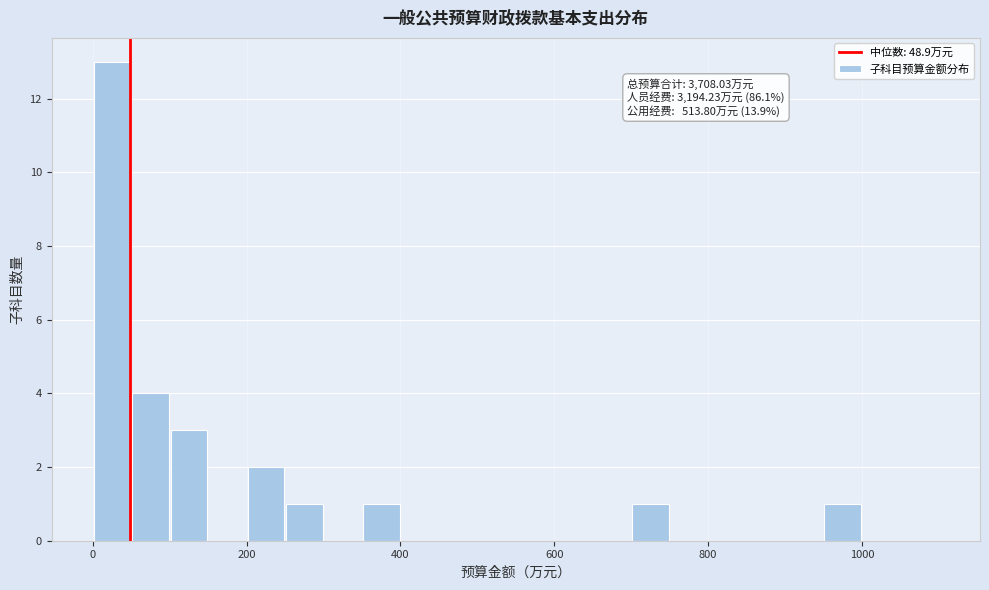

Read against the x-axis, roughly where is the centre of the tallest bar?

20